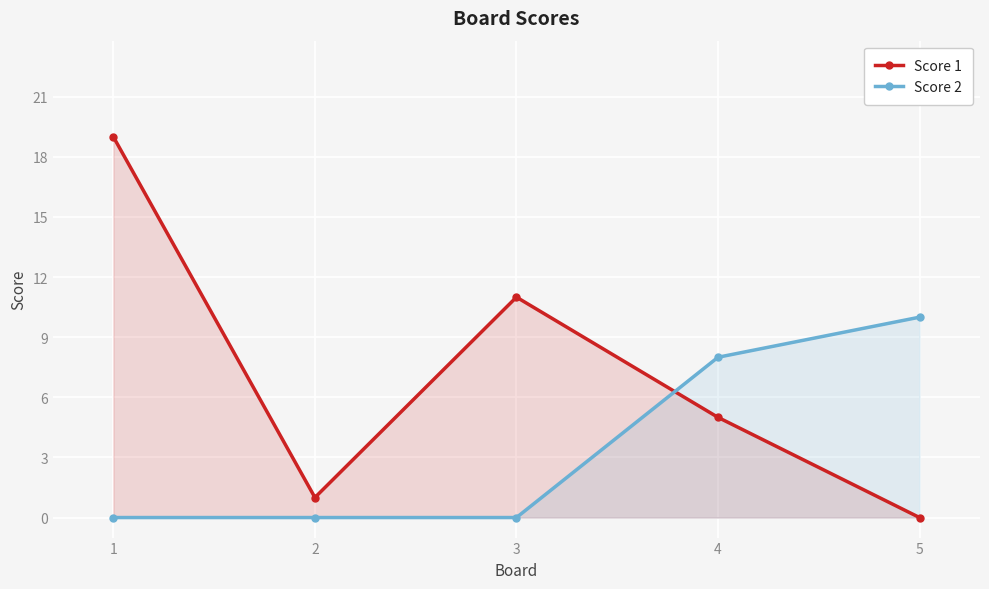

True or false: Score 1 and Score 2 cross at least once.

True